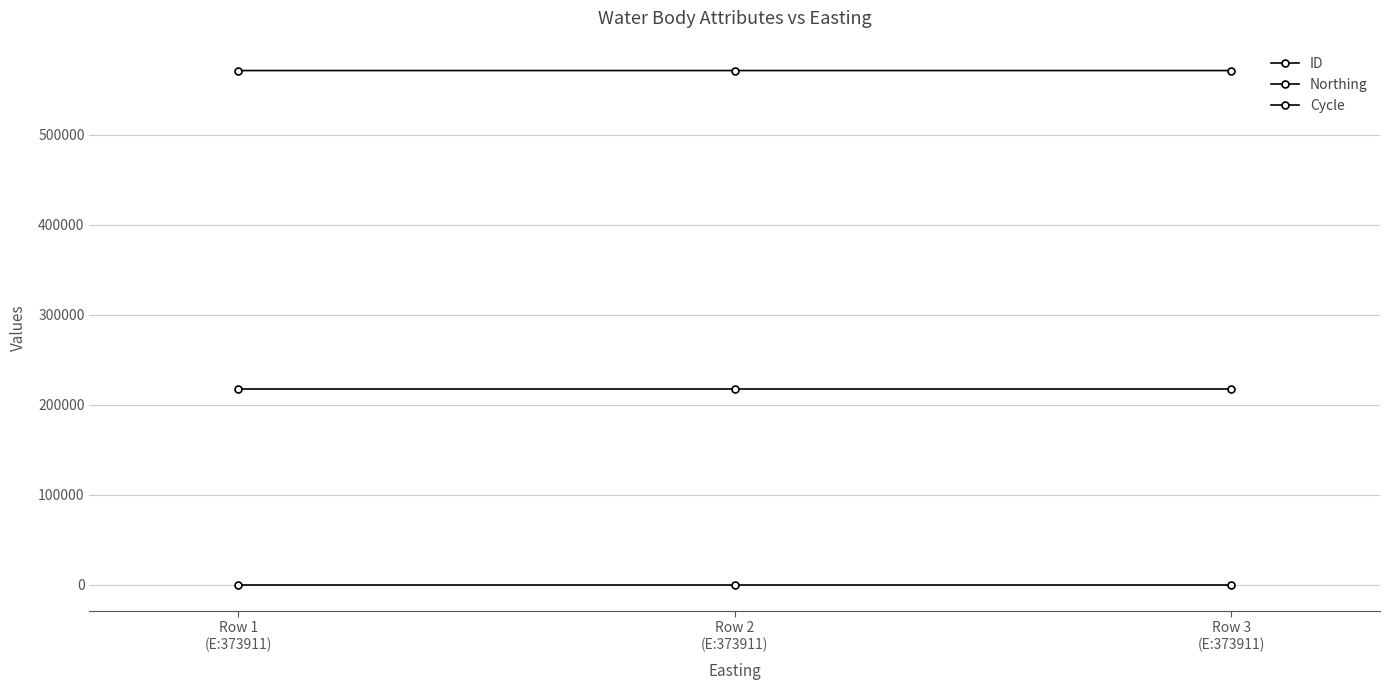

Does the chart have visible grid lines?

Yes